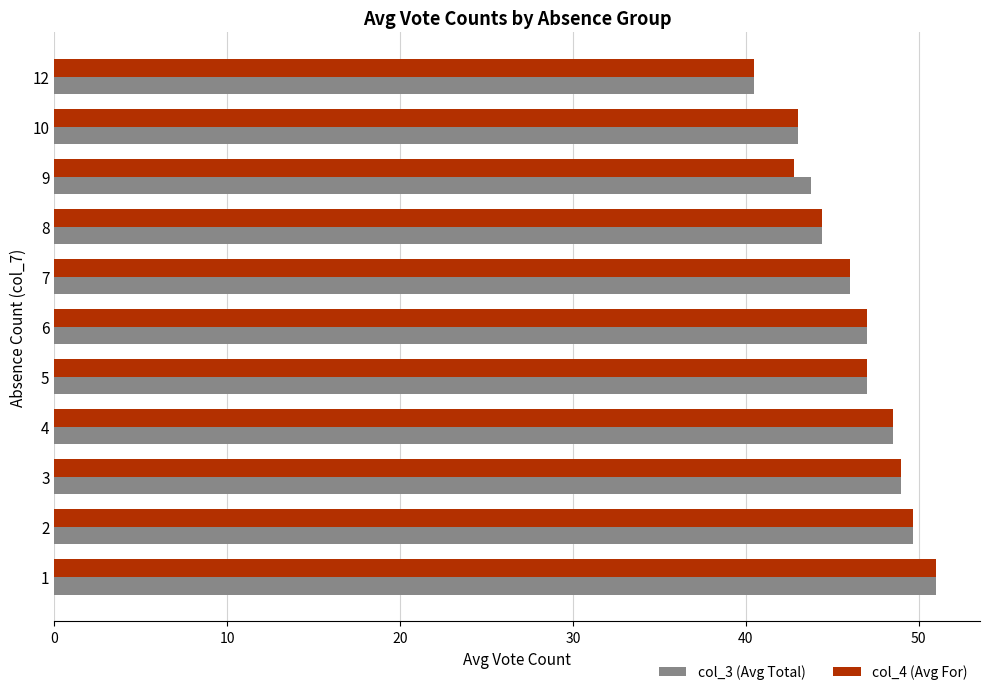

True or false: col_4 (Avg For) has a value of 27.0 at 5.

False